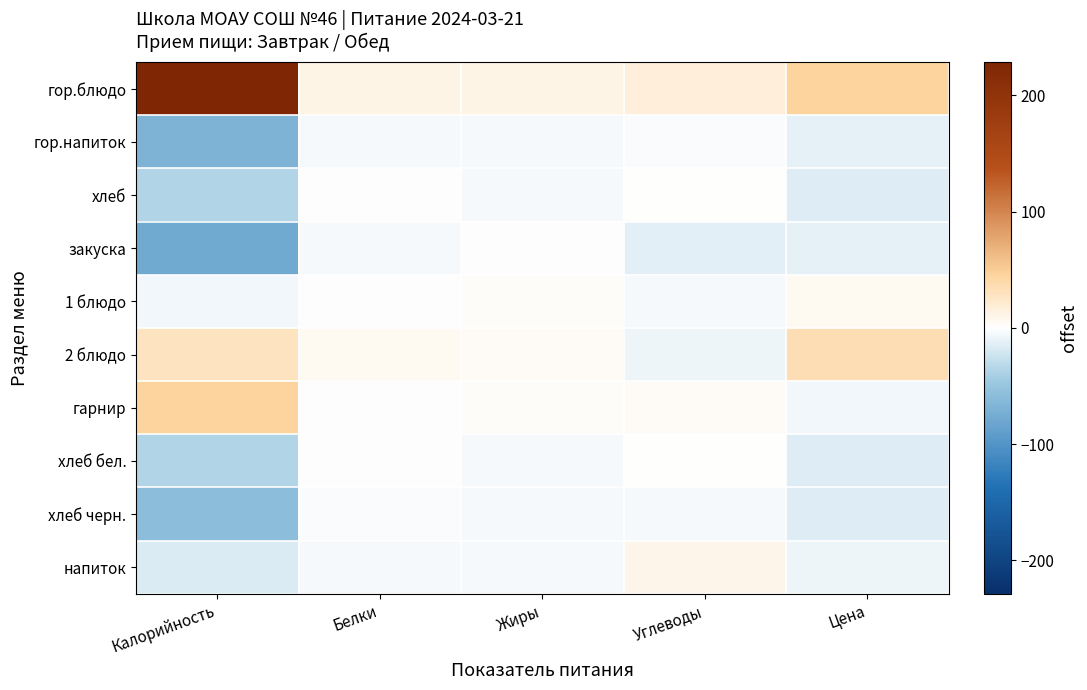

Rank the series by their maximum value, from highest to lowest.

гор.блюдо, гарнир, 2 блюдо, напиток, 1 блюдо, хлеб, хлеб бел., закуска, хлеб черн., гор.напиток